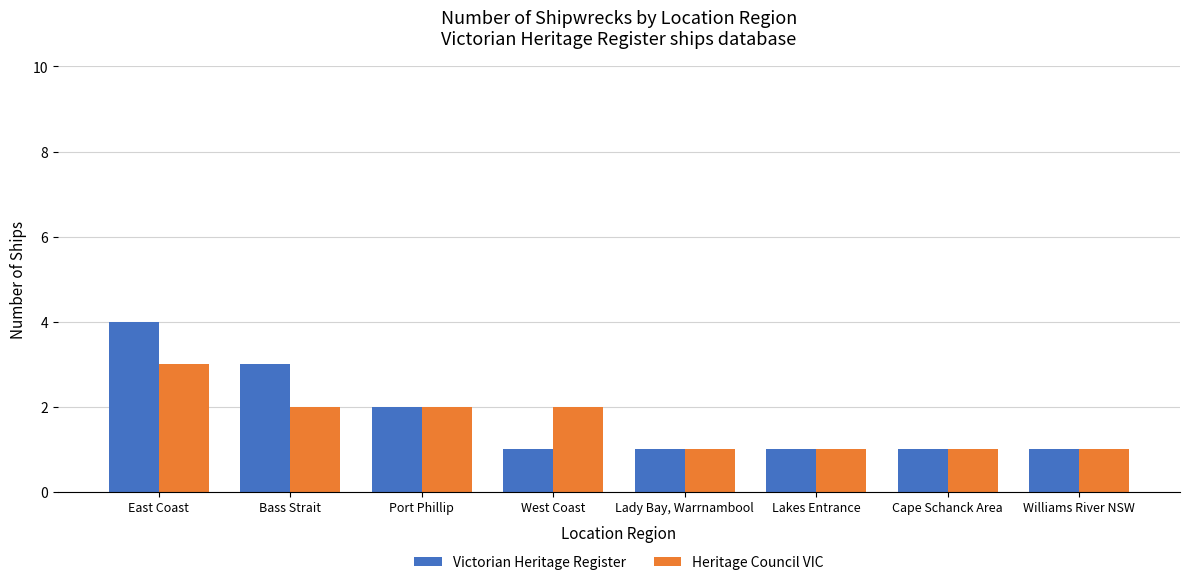

What is the total value across all series at Bass Strait?

5